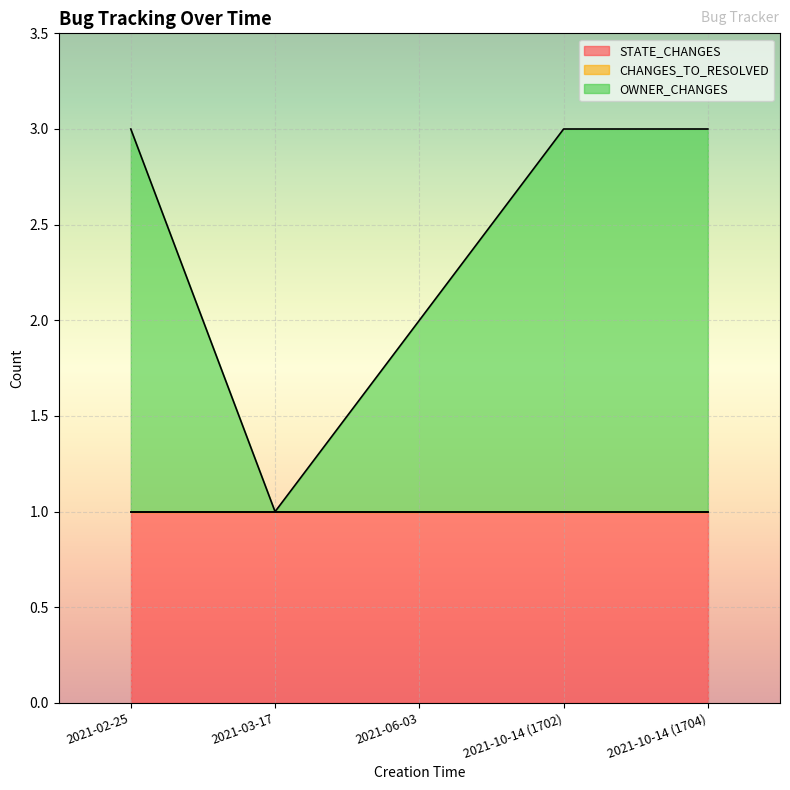

Rank the series by their average value, from highest to lowest.

OWNER_CHANGES, STATE_CHANGES, CHANGES_TO_RESOLVED